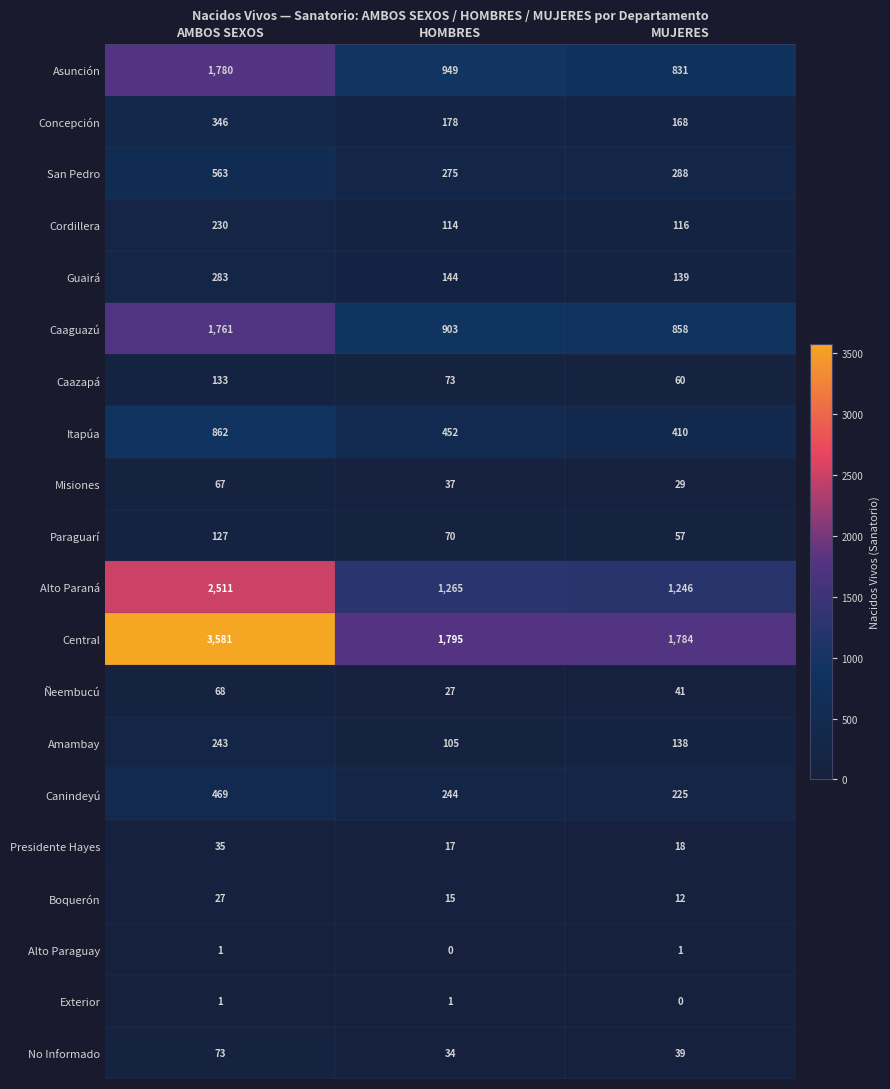

The value of Exterior at HOMBRES is 1. True or false?

True